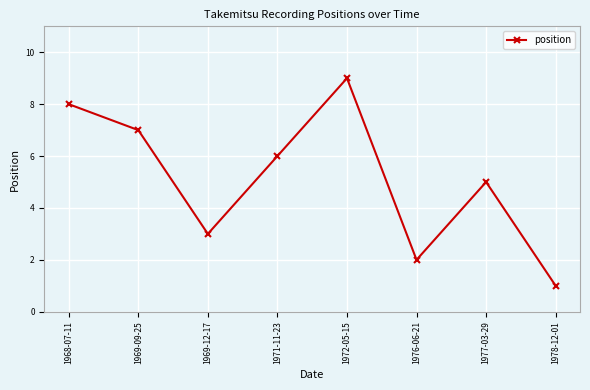

The chart shows a value of 5 at 1977-03-29. True or false?

True